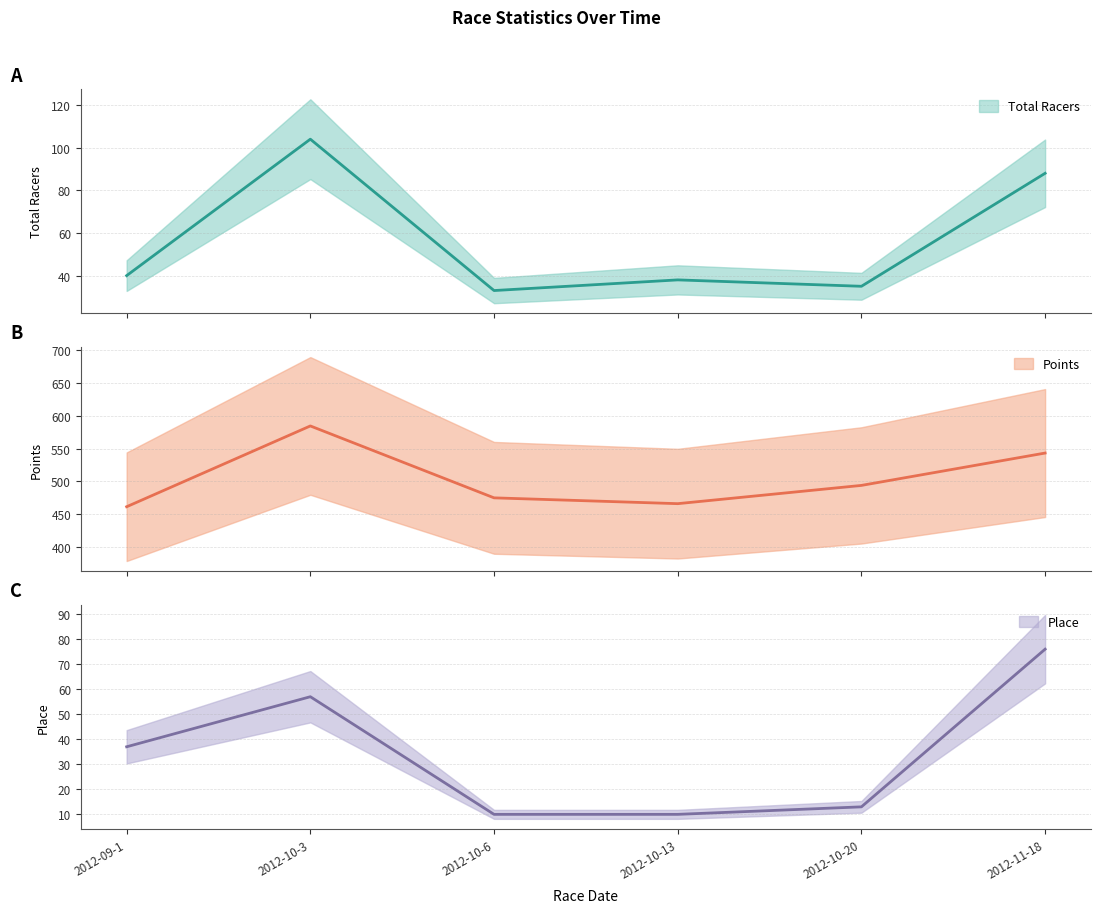

How many distinct data groups are displayed?

3